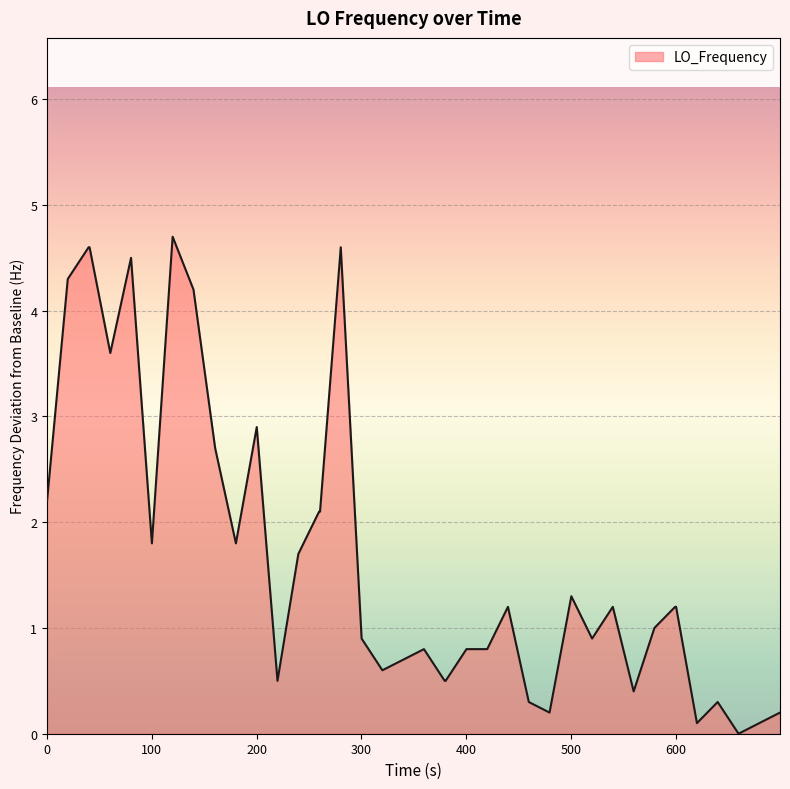

How many lines are shown in the chart?

1